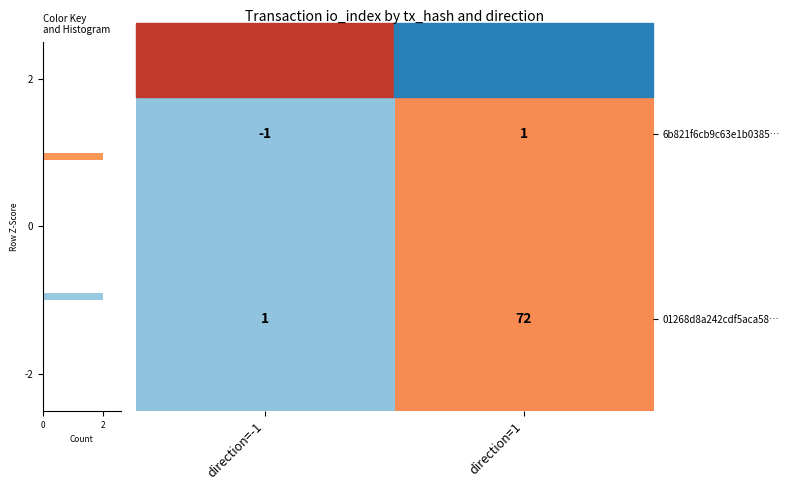

At which label does 01268d8a242cdf5aca58… reach its peak?

direction=1